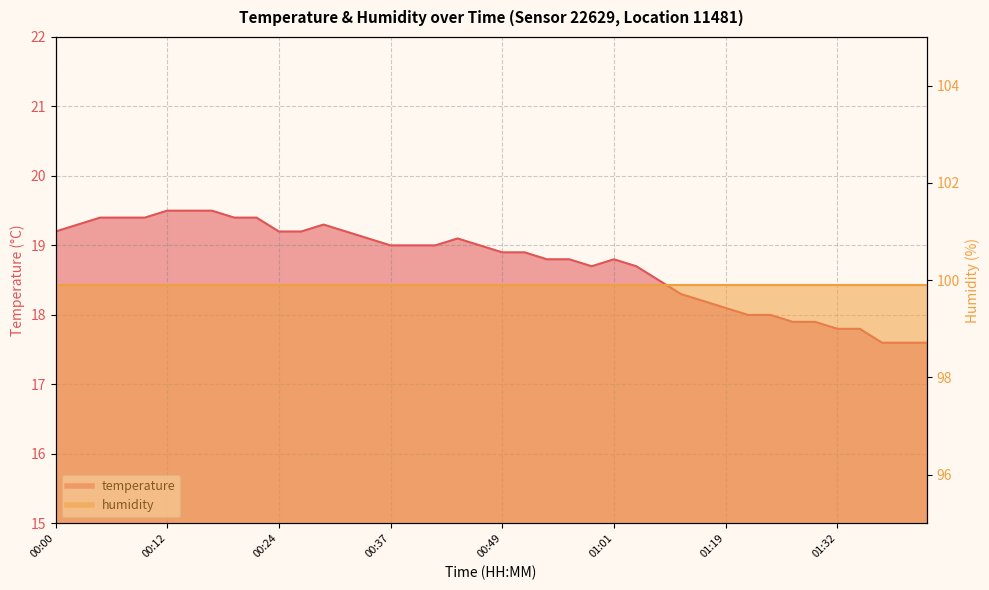

Reading left to right, transcribe all the data shown in this chart.

19.2	19.3	19.4	19.4	19.4	19.5	19.5	19.5	19.4	19.4	19.2	19.2	19.3	19.2	19.1	19.0	19.0	19.0	19.1	19.0	18.9	18.9	18.8	18.8	18.7	18.8	18.7	18.5	18.3	18.2	18.1	18.0	18.0	17.9	17.9	17.8	17.8	17.6	17.6	17.6